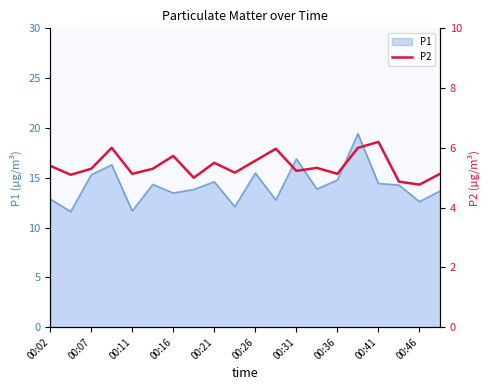

Is it true that P1 equals 12.9 at 00:02?

True